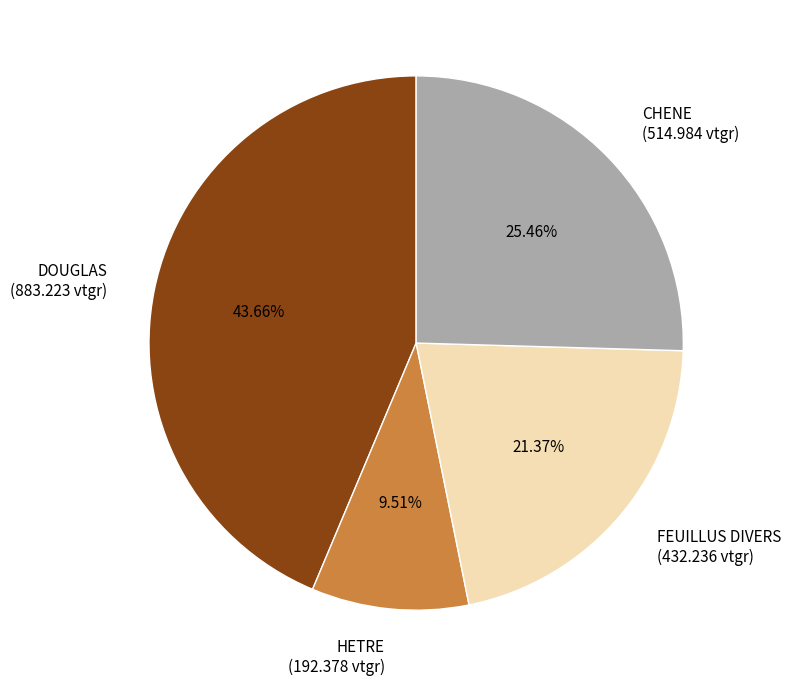

How many slices are in this pie chart?

4